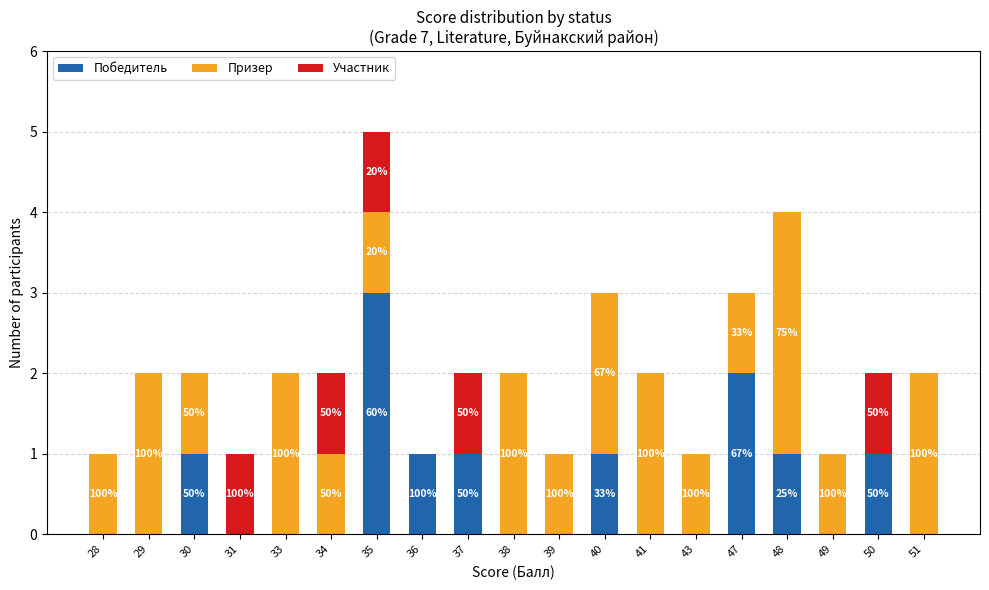

What are all the series names shown in the legend?

Победитель, Призер, Участник